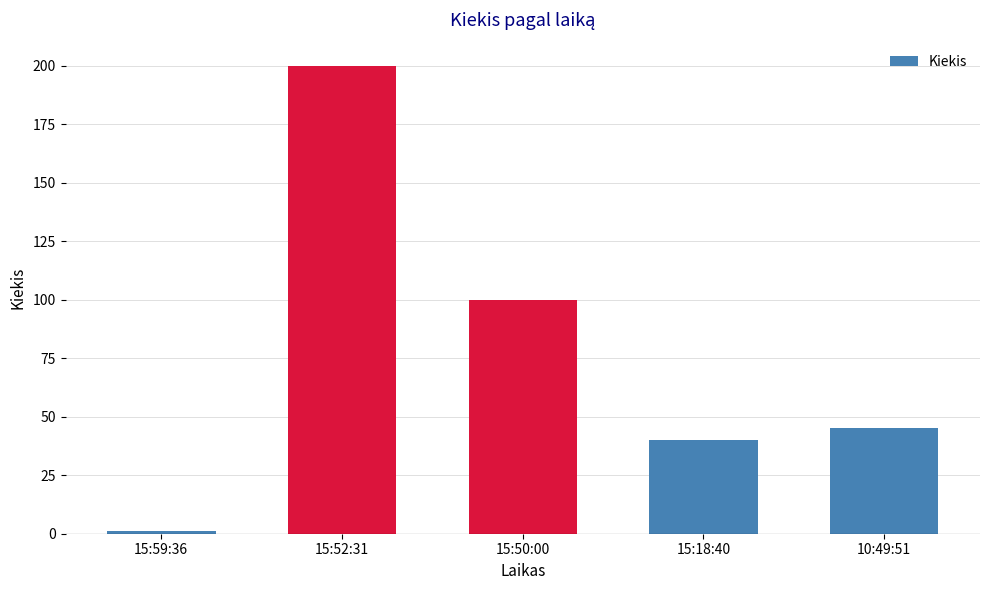

Does the chart contain stacked bars?

No